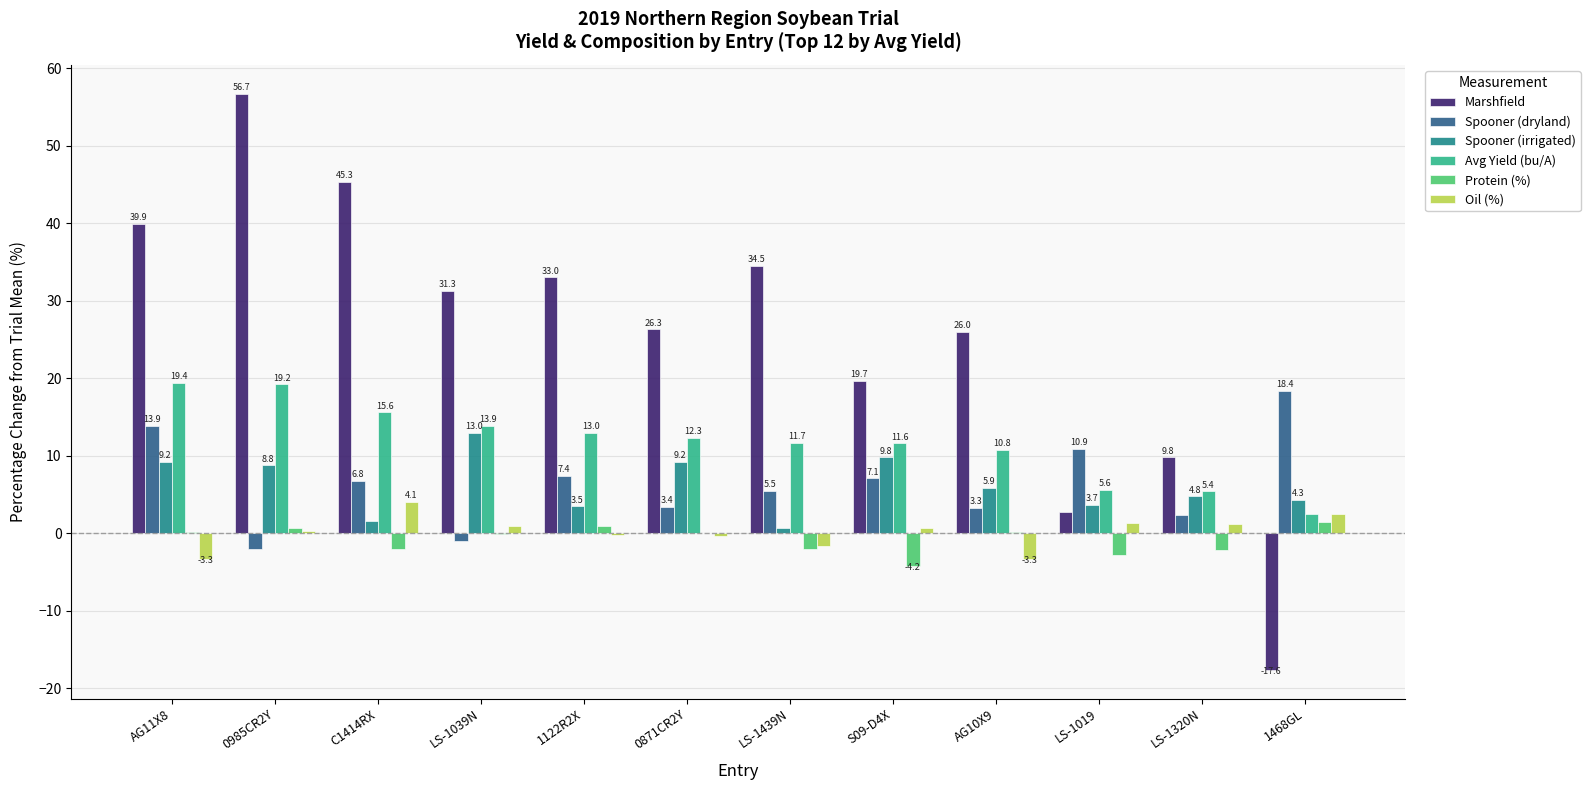

What is the highest value of the Protein (%) series?

1.5